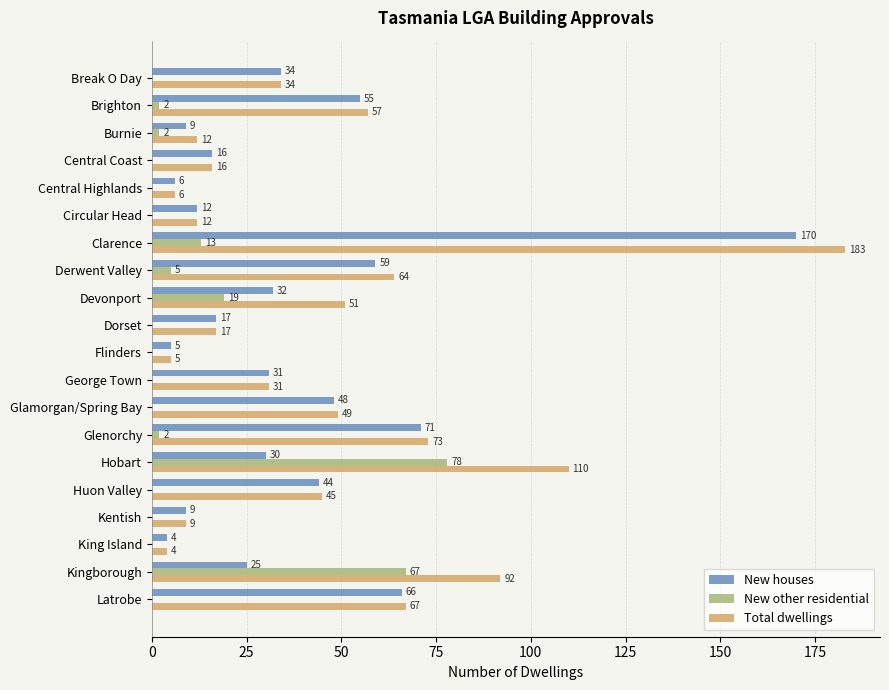

Where is New other residential nearest to the value 39?

Devonport